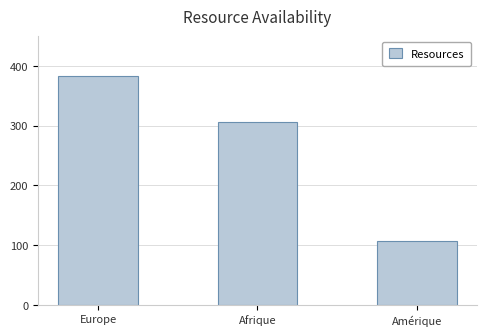

Reading left to right, extract all data points from this chart.

Europe=38399	Afrique=30620	Amérique=10674